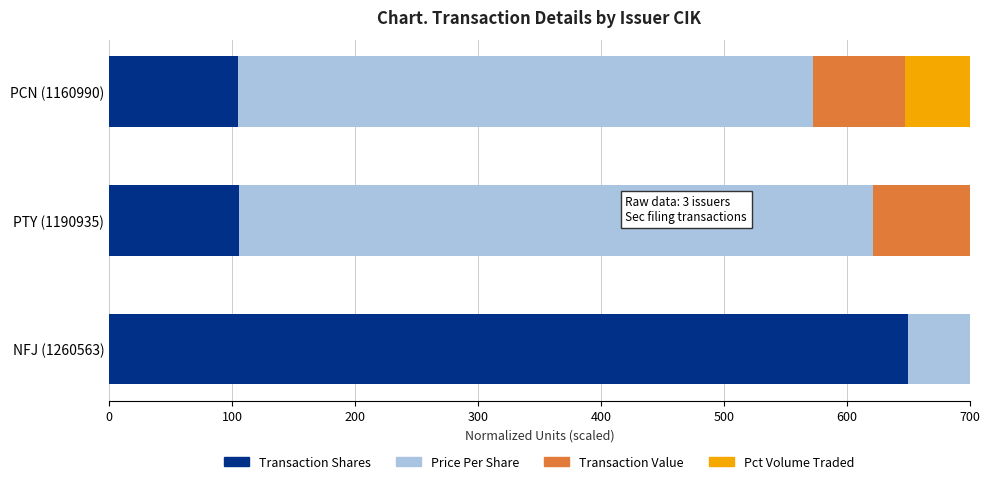

What is the spread (max minus min) of values at NFJ (1260563)?

290.0